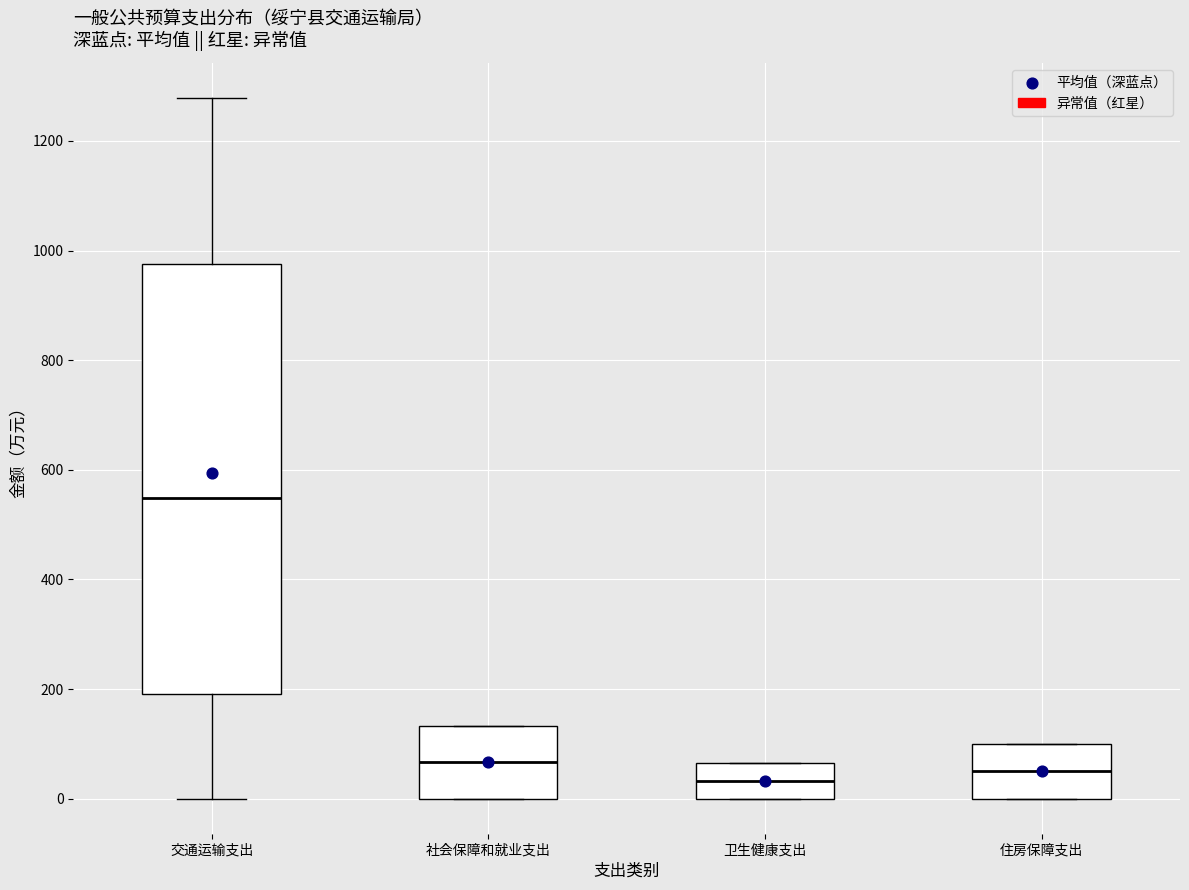

Which box is the tallest, from its lower edge to its upper edge?

交通运输支出